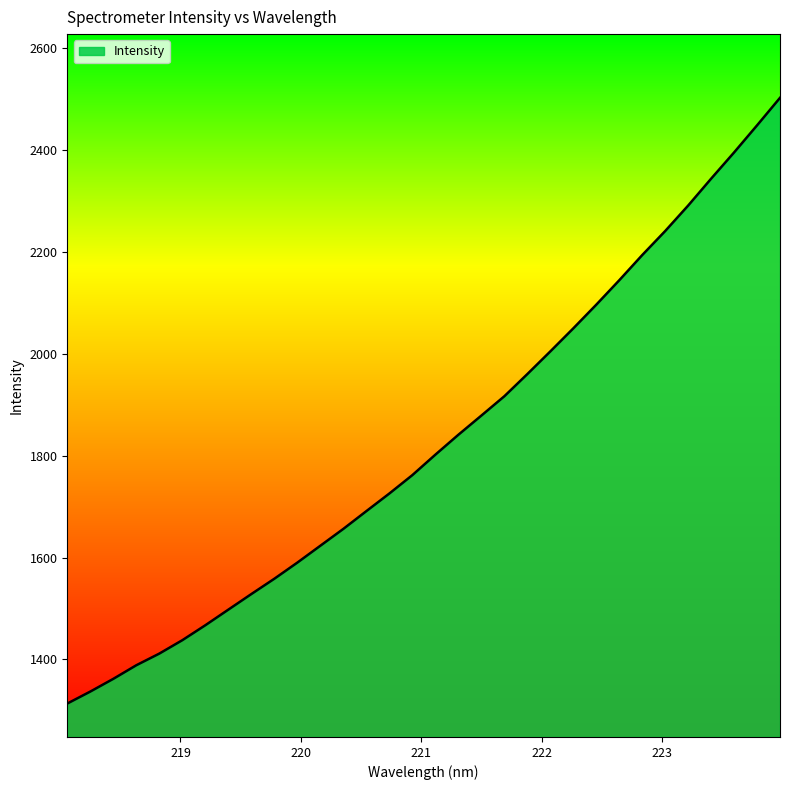

True or false: there are more than 0 points higher than both neighbors.

False